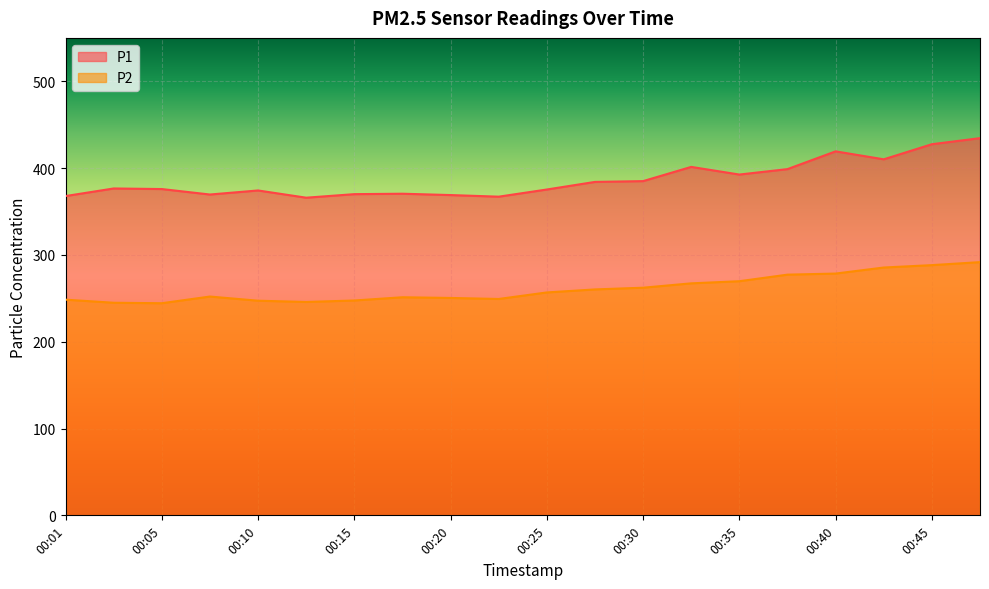

Rank the series by their average value, from highest to lowest.

P1, P2